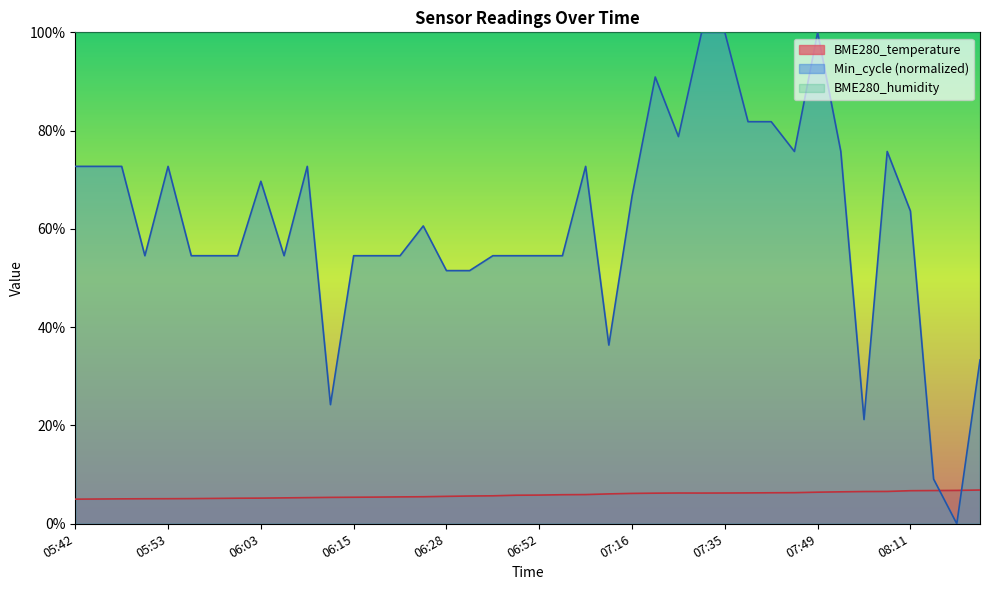

Reading left to right, extract all data points from this chart.

BME280_temperature: 5.0	5.0	5.1	5.1	5.1	5.1	5.2	5.2	5.2	5.3	5.3	5.4	5.4	5.4	5.5	5.5	5.6	5.7	5.7	5.8	5.8	5.9	5.9	6.1	6.2	6.2	6.3	6.2	6.3	6.3	6.3	6.3	6.4	6.5	6.6	6.6	6.7	6.8	6.8	6.9
Min_cycle: 72.7	72.7	72.7	54.5	72.7	54.5	54.5	54.5	69.7	54.5	72.7	24.2	54.5	54.5	54.5	60.6	51.5	51.5	54.5	54.5	54.5	54.5	72.7	36.4	66.7	90.9	78.8	100.0	100.0	81.8	81.8	75.8	100.0	75.8	21.2	75.8	63.6	9.1	0.0	33.3